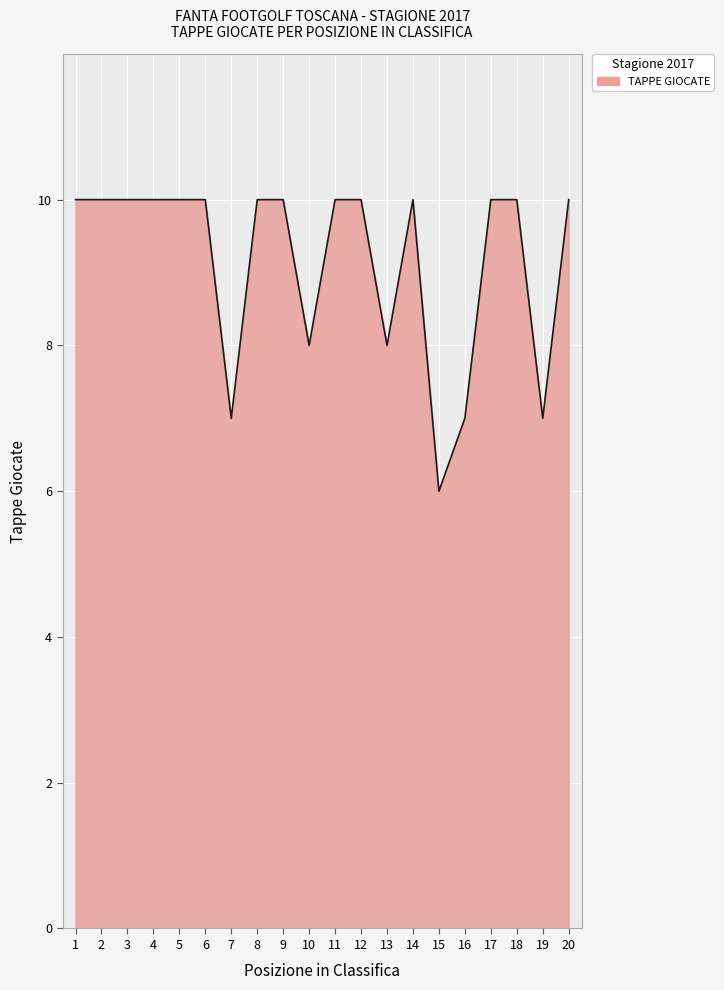

The chart shows a value of 7 at 19. True or false?

True